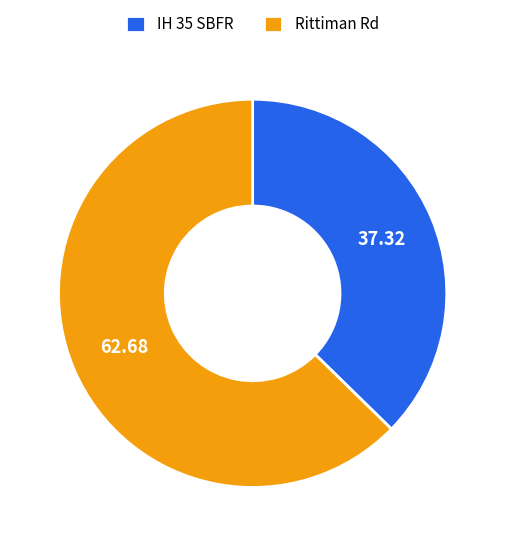

Which slice is the largest?

Rittiman Rd